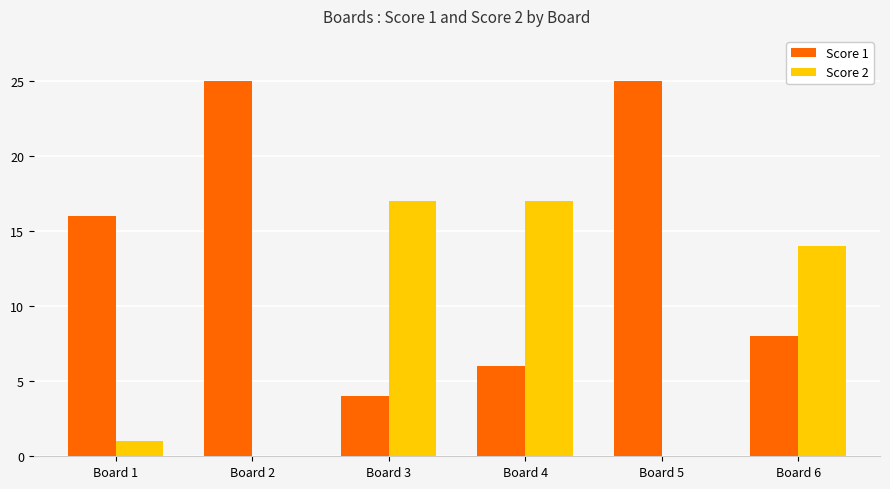

What is the difference between the Score 2 values at Board 1 and Board 5?

1